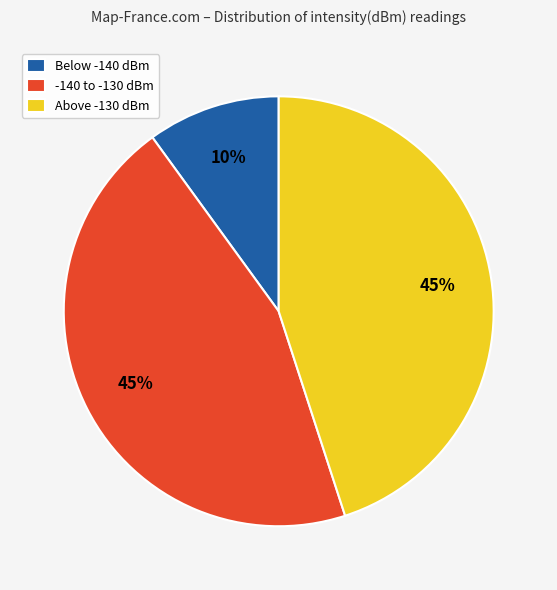

True or false: Below -140 dBm accounts for 10% of the total.

True